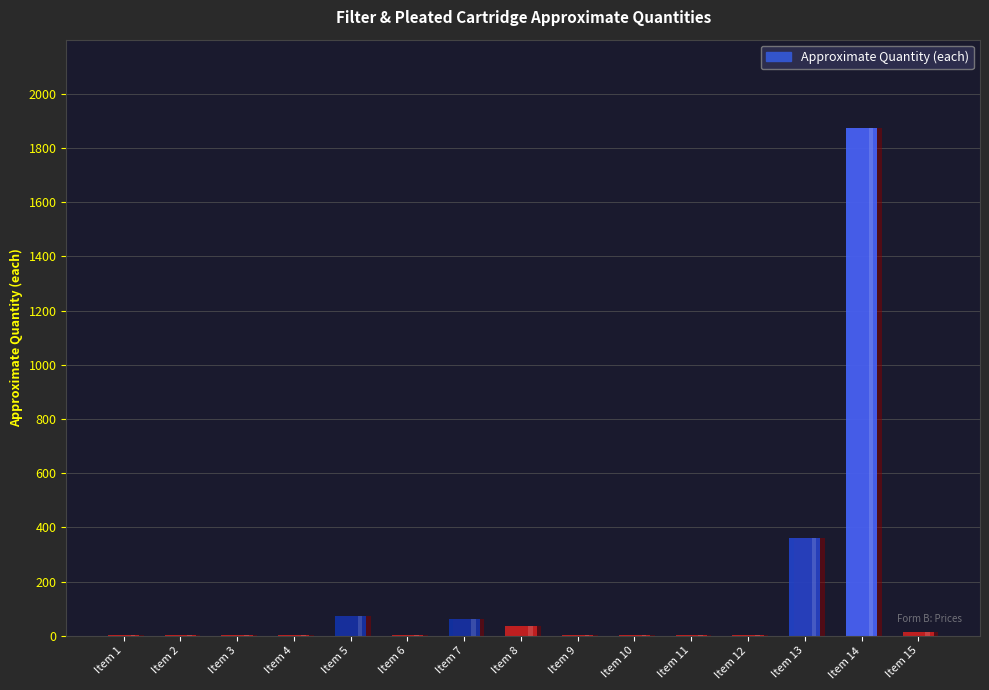

Which label corresponds to the largest value in the chart?

Item 14